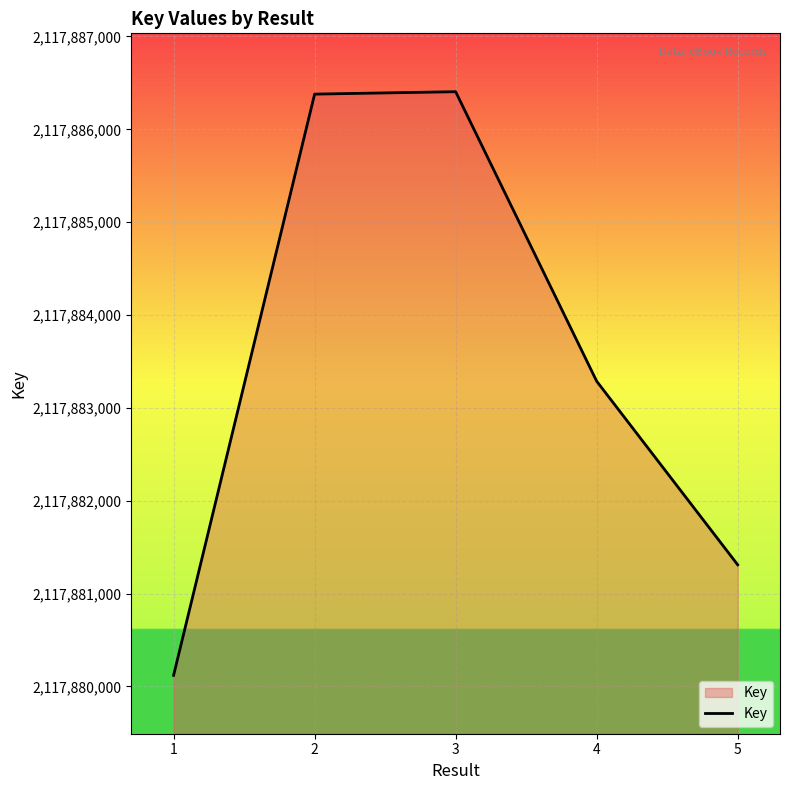

What is the change in value from 2 to 3?

+26